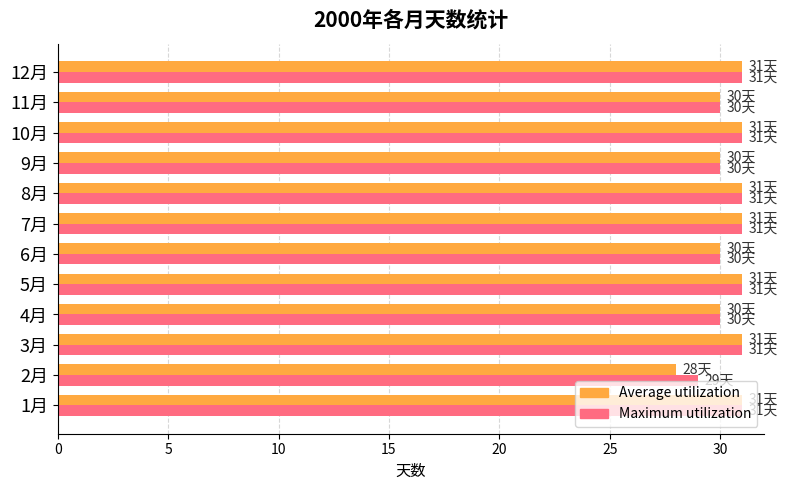

What is the lowest value of the Average utilization series?

28